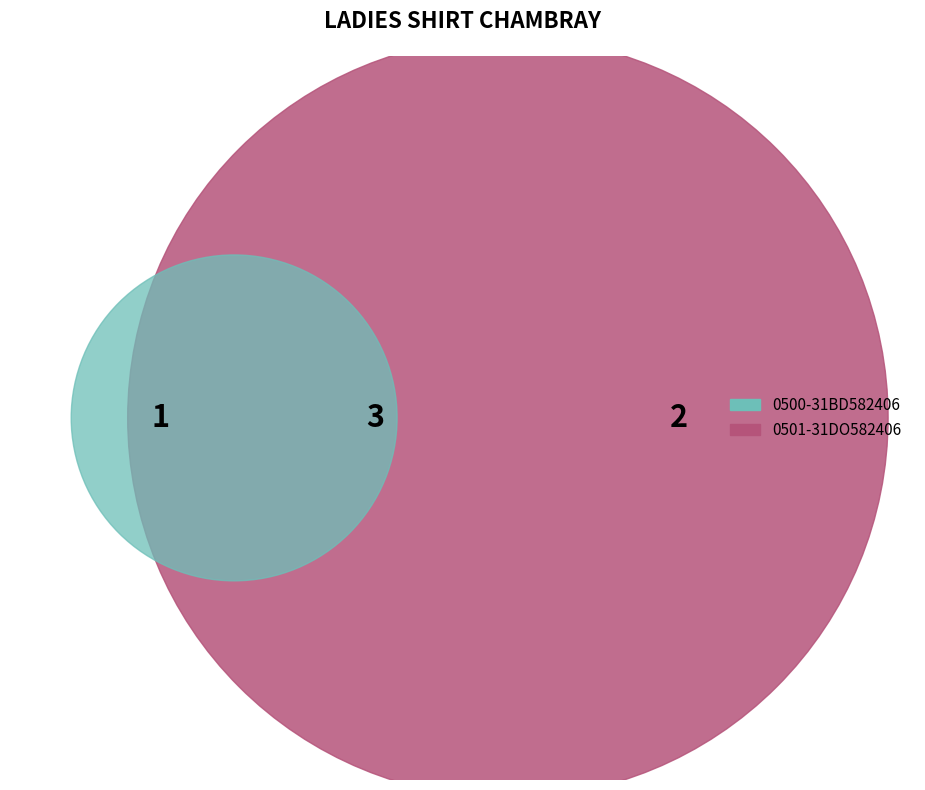

To the nearest percent, what percentage of the pie is 0500-31BD582406?

17%